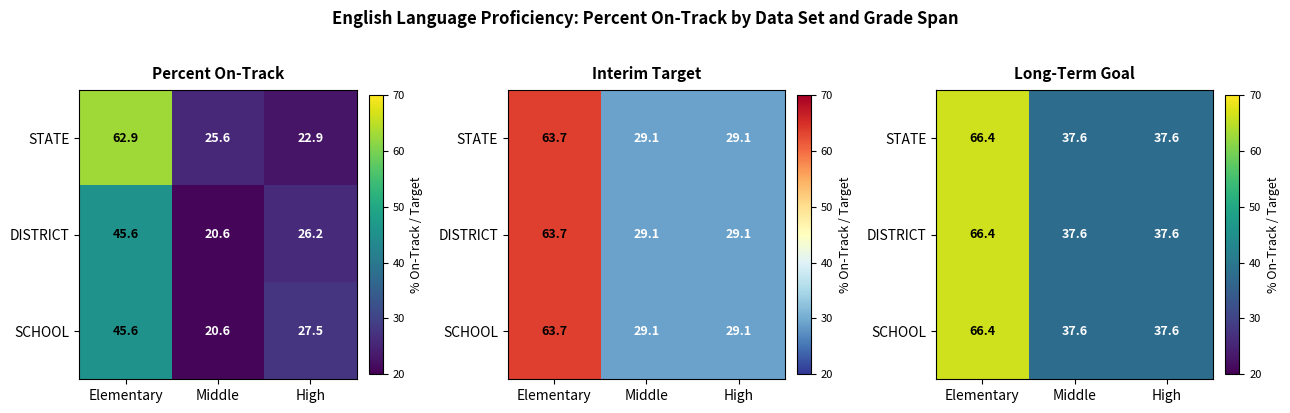

What is the sum of all DISTRICT values?

141.6